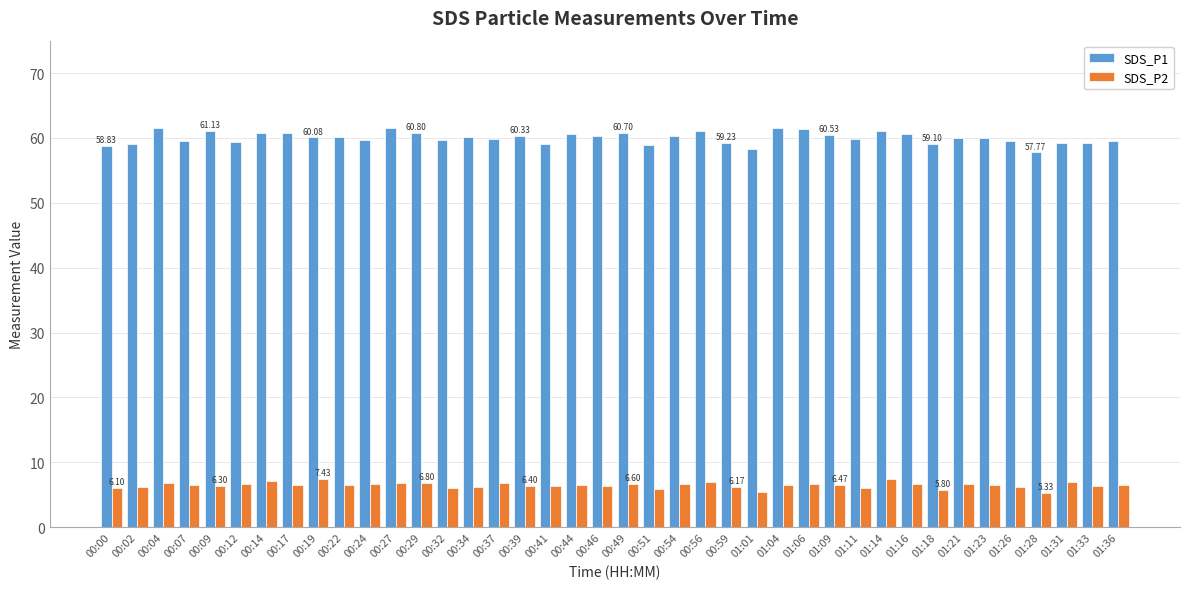

What is the value of the SDS_P1 bar at the 35th from the left?

60.0